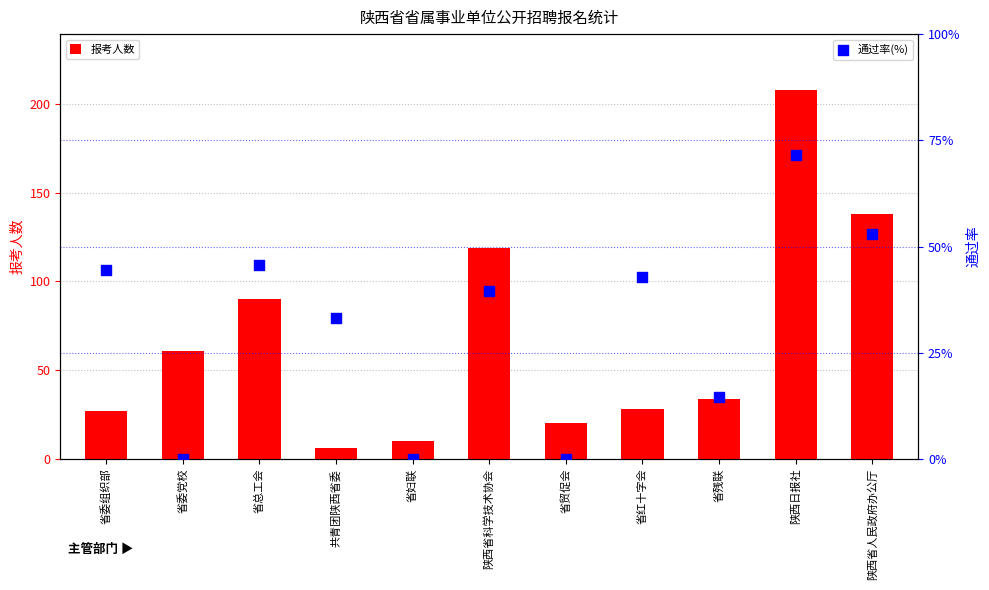

Which series reaches the maximum Y coordinate?

报考人数